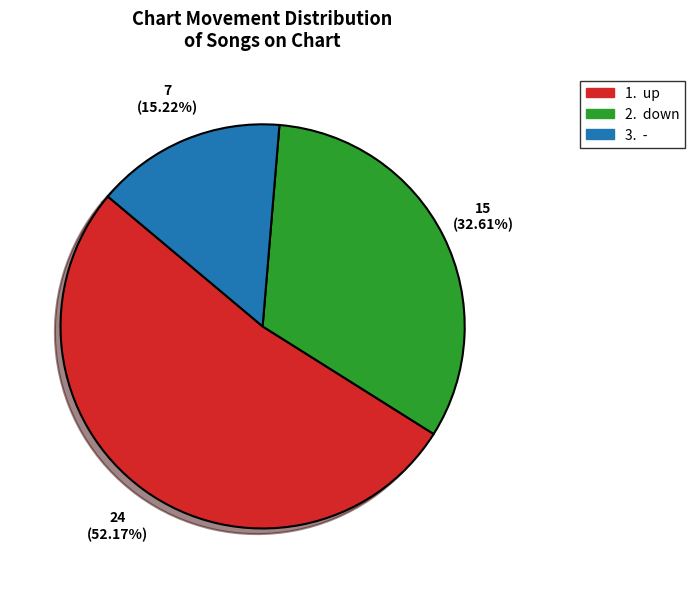

Is there any slice that represents more than half of the pie?

Yes